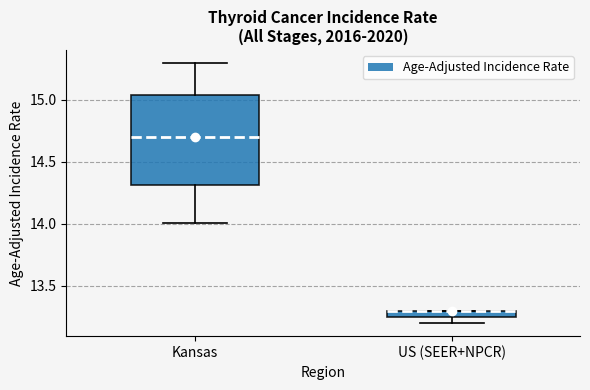

Where is the upper edge of the box for US (SEER+NPCR) on the y-axis? The values are not printed on the chart, so give them approximately, as read against the axis.

13.30